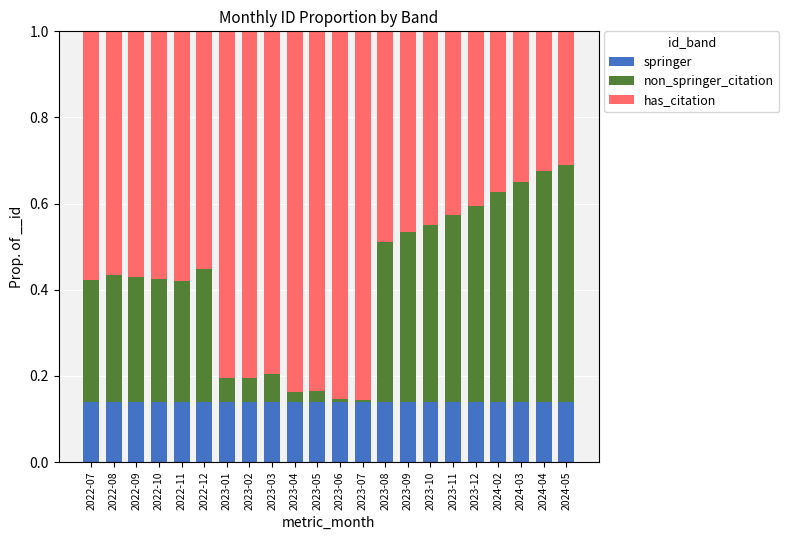

What is the total value across all series at 2022-10?

1.0